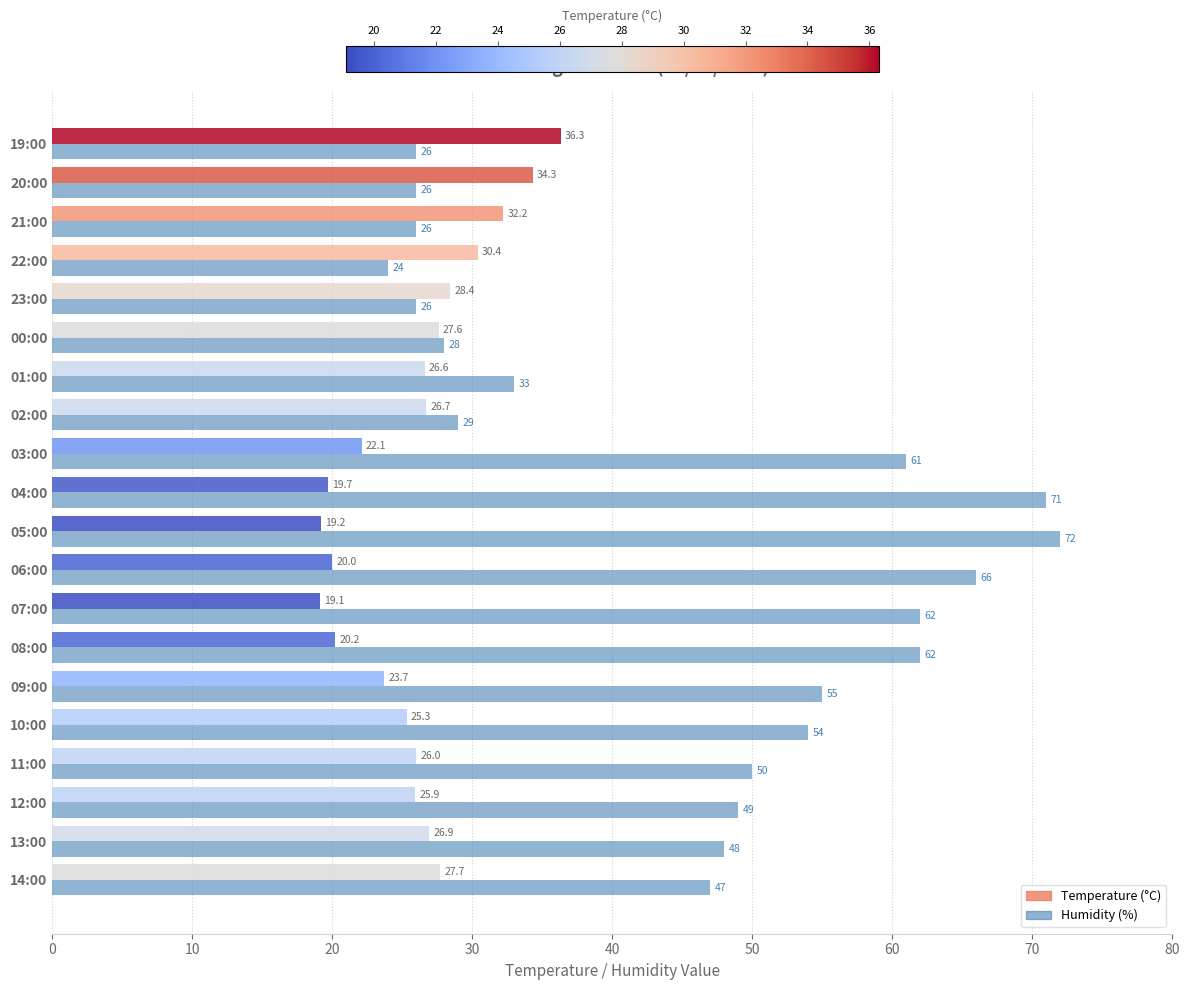

What is the sum of all Temperature (°C) values?

518.3